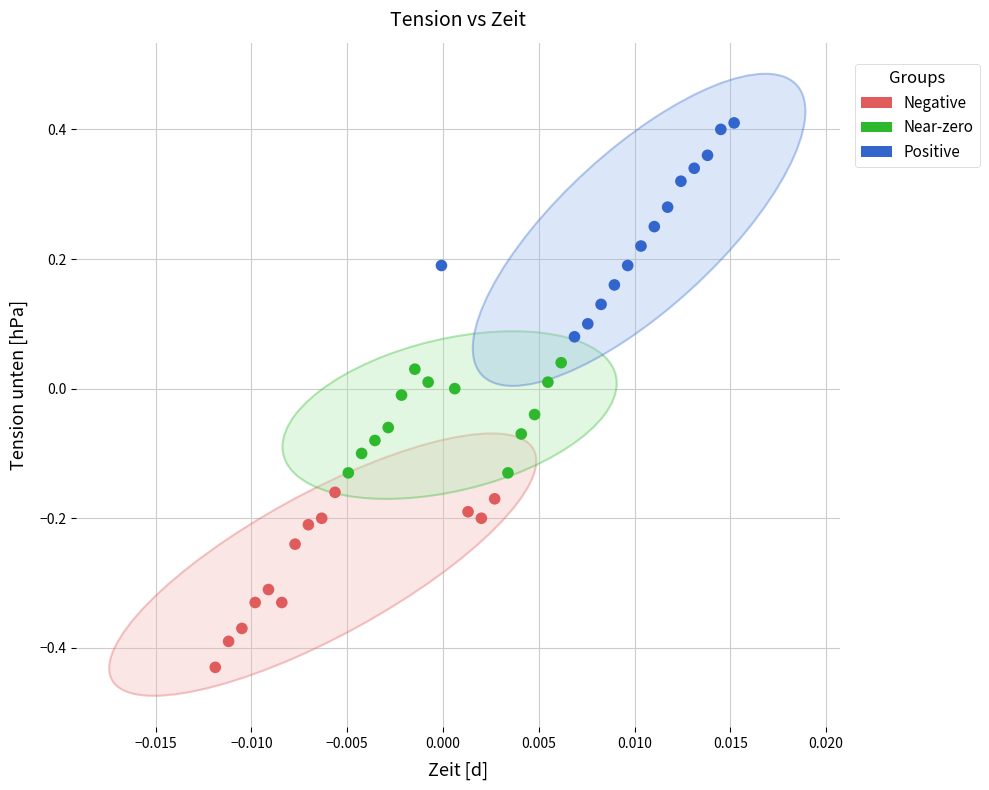

Which series reaches the minimum Y coordinate?

Negative